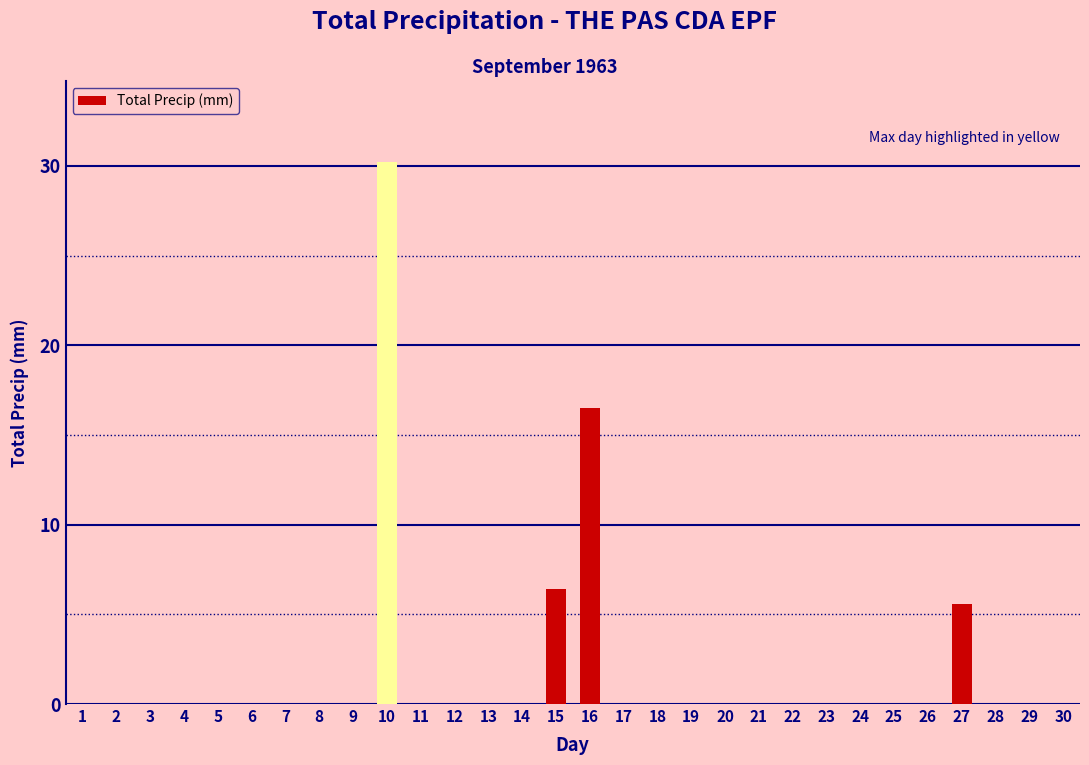

Reading right to left, extract all data points from this chart.

30=0.0	29=0.0	28=0.0	27=5.6	26=0.0	25=0.0	24=0.0	23=0.0	22=0.0	21=0.0	20=0.0	19=0.0	18=0.0	17=0.0	16=16.5	15=6.4	14=0.0	13=0.0	12=0.0	11=0.0	10=30.2	9=0.0	8=0.0	7=0.0	6=0.0	5=0.0	4=0.0	3=0.0	2=0.0	1=0.0